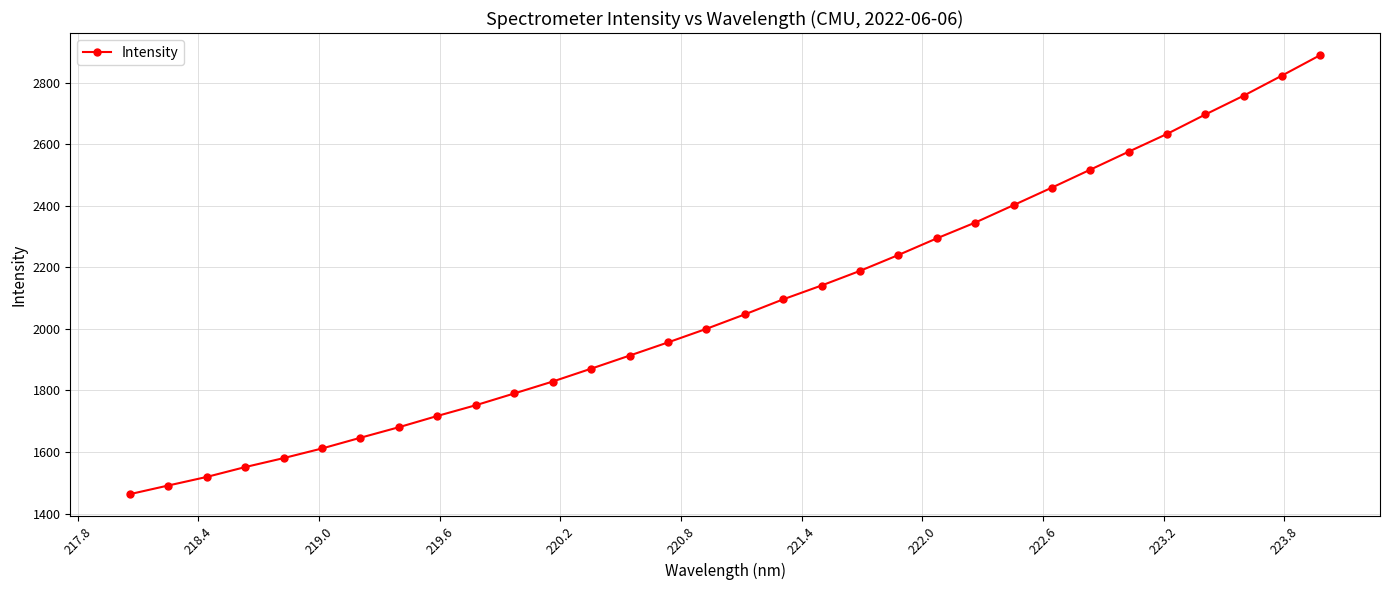

What is the smallest value displayed?

1463.1